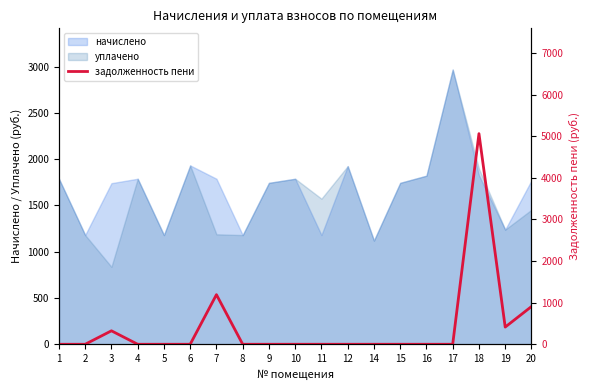

Is it true that the value at 8 is 0.0?

True